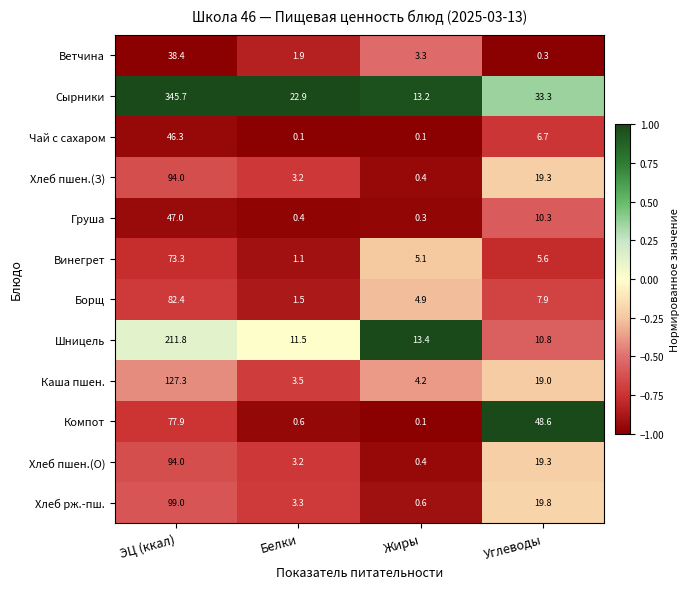

At which label does Шницель first exceed 13?

ЭЦ (ккал)